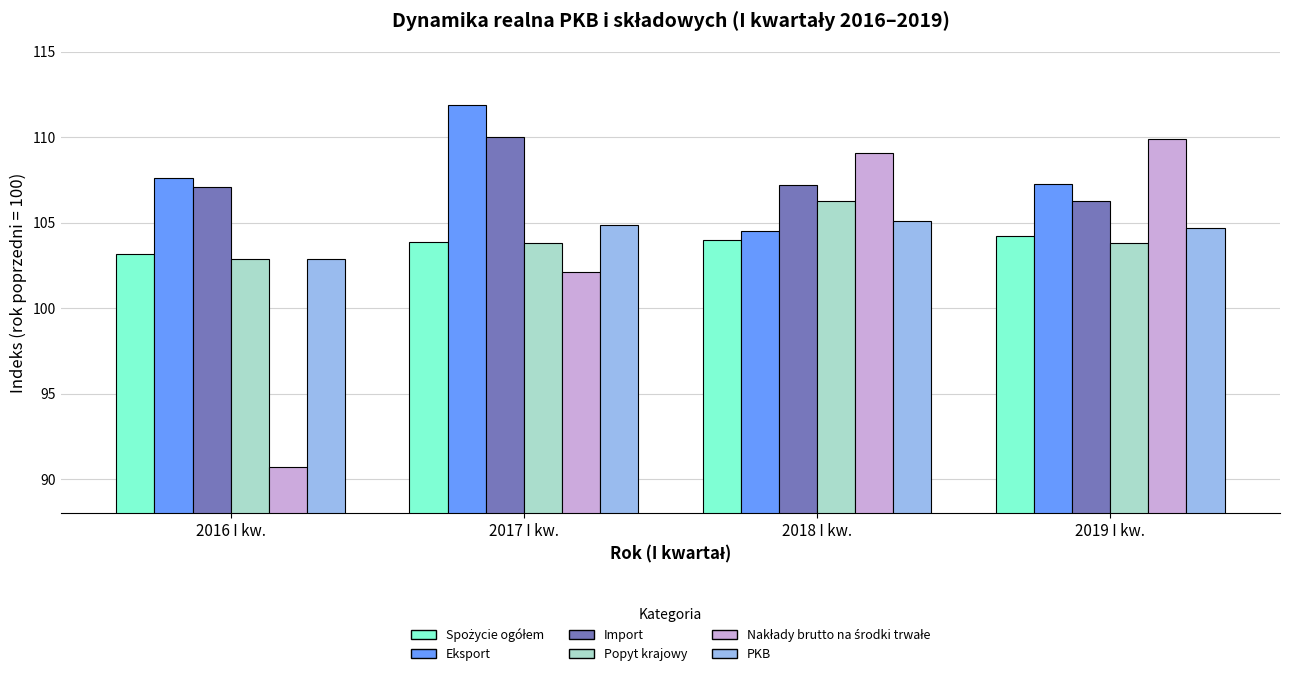

What is the spread (max minus min) of values at 2019 I kw.?

6.1